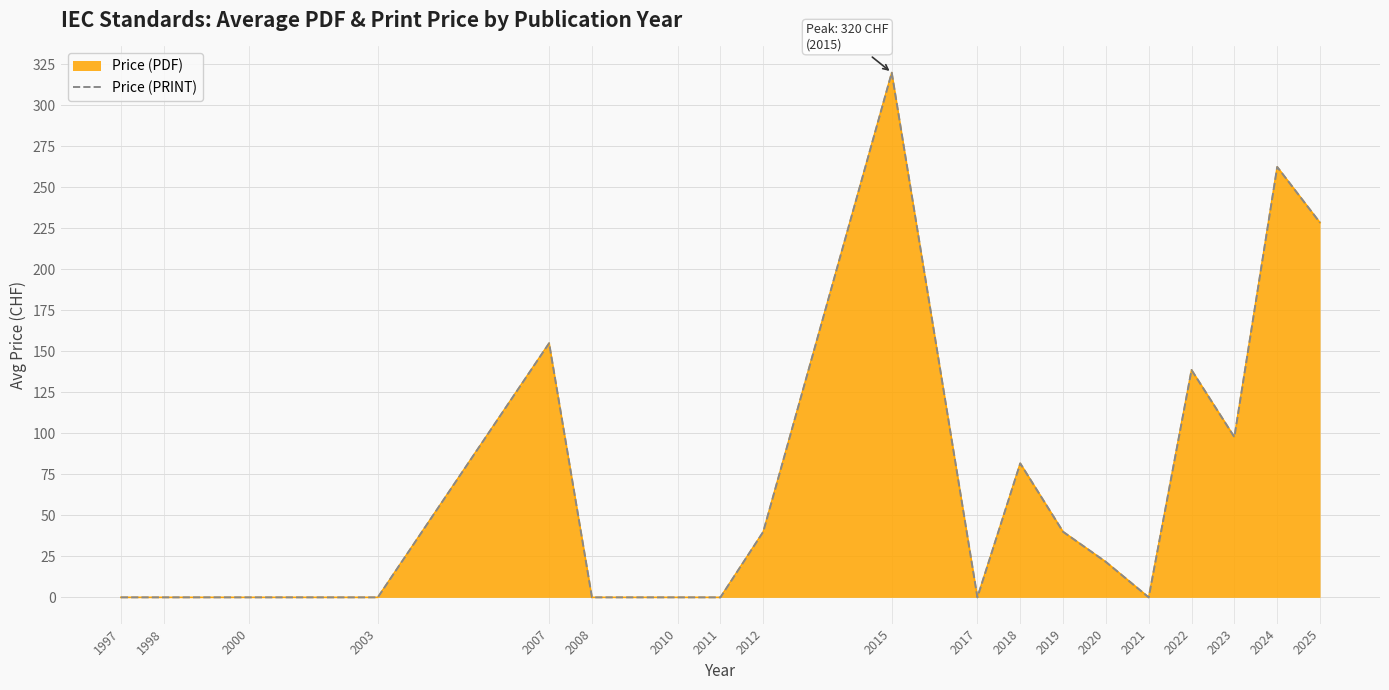

How many values are above zero?

10